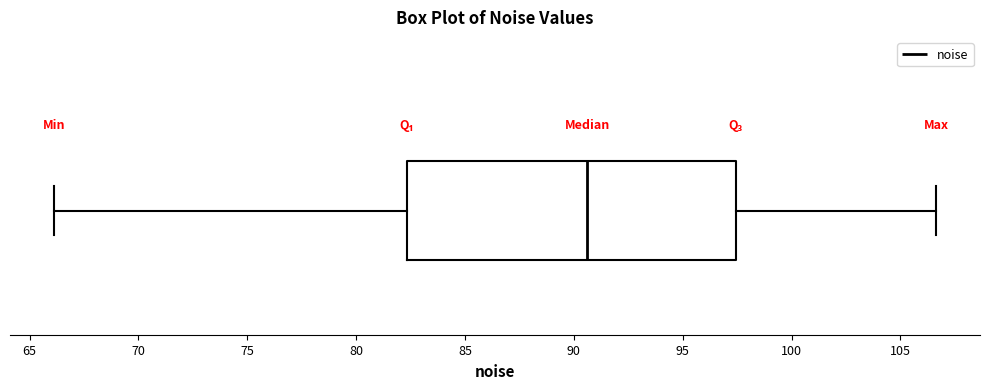

Transcribe this box plot: give where the median line is, the range the box spans, and where the two whiskers end, as read against the x-axis. The values are not printed on the chart, so give them approximately, as read against the axis.

median 90.5, box 82.5 to 97.5, whiskers 66.0 to 106.5